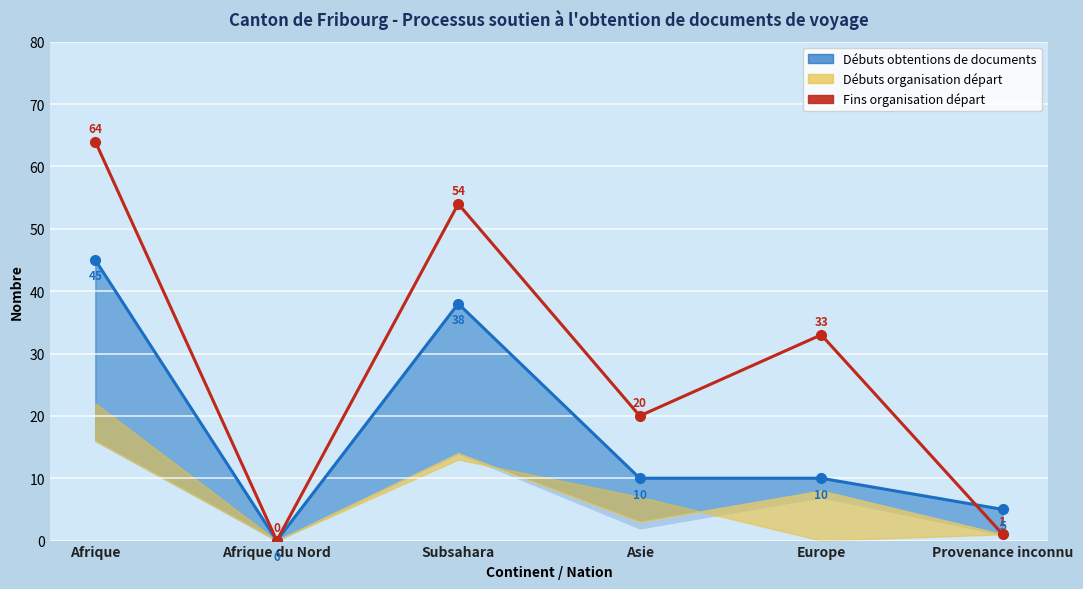

Reading left to right, extract all data points from this chart.

Débuts obtentions de documents (line): 45	0	38	10	10	5
Fins organisation départ: 64	0	54	20	33	1